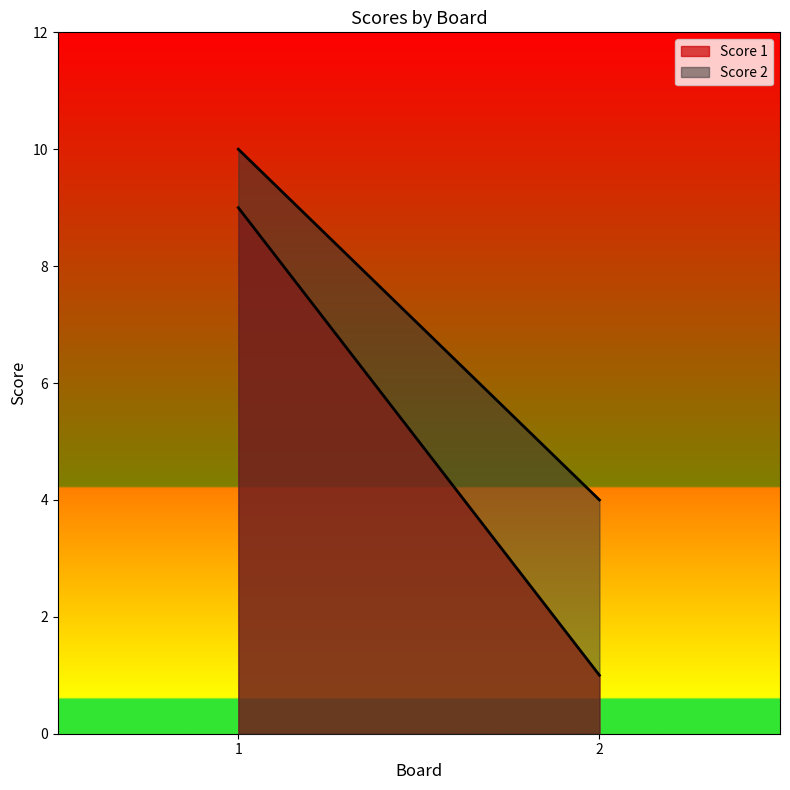

What is the total value across all series at 2?

5